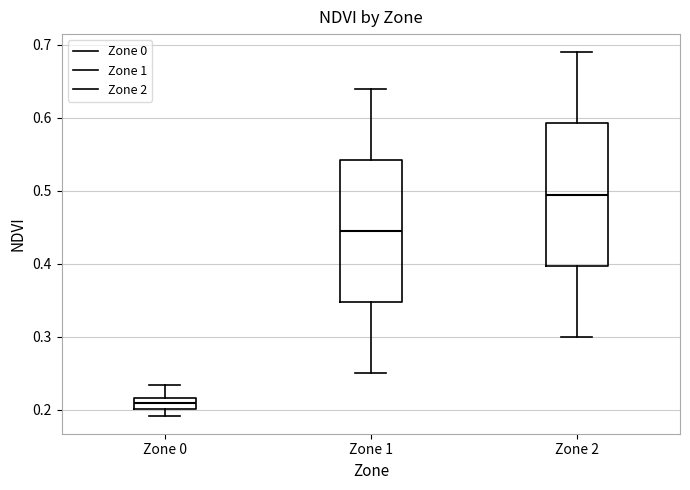

Where does the median line of the box for Zone 2 sit on the y-axis? The values are not printed on the chart, so give them approximately, as read against the axis.

0.50